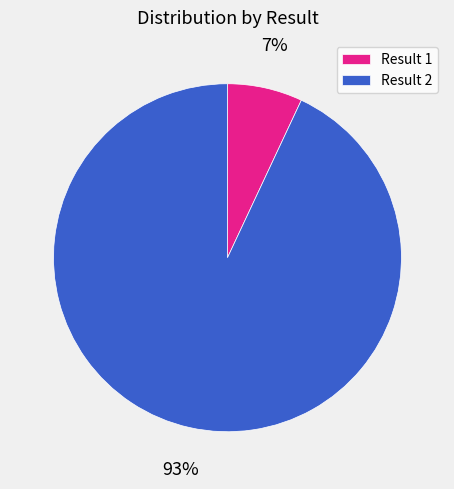

Which has a higher value, Result 2 or Result 1?

Result 2